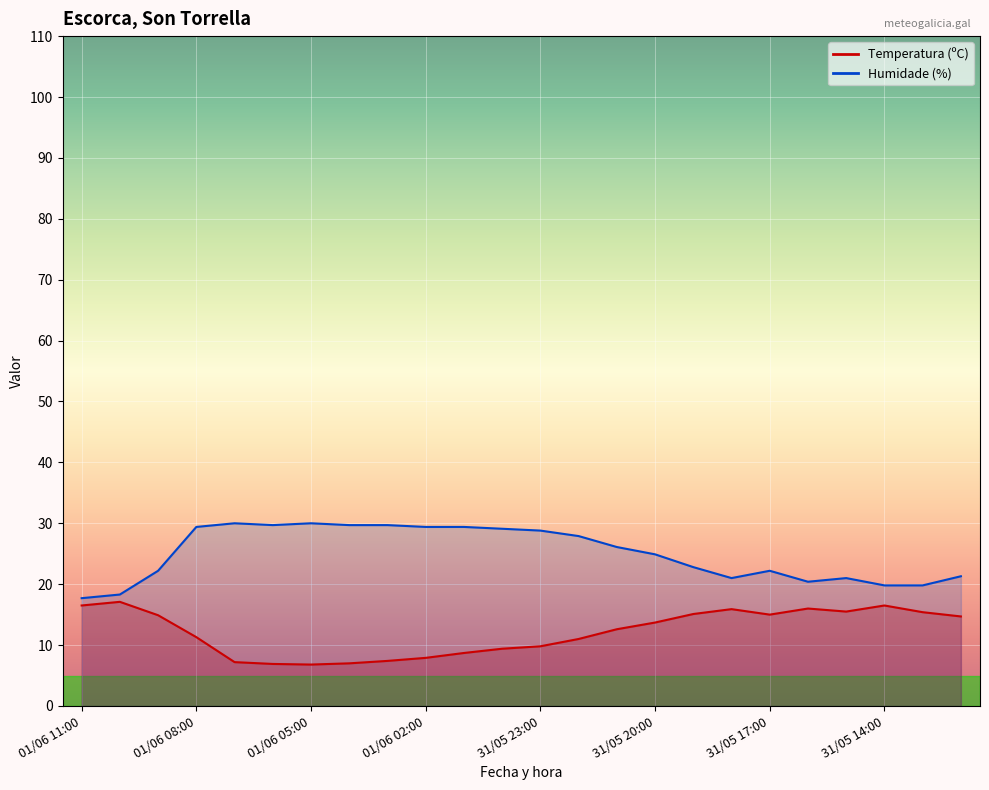

The Humidade (%) series shows 19.8 at 31/05 13:00. True or false?

True